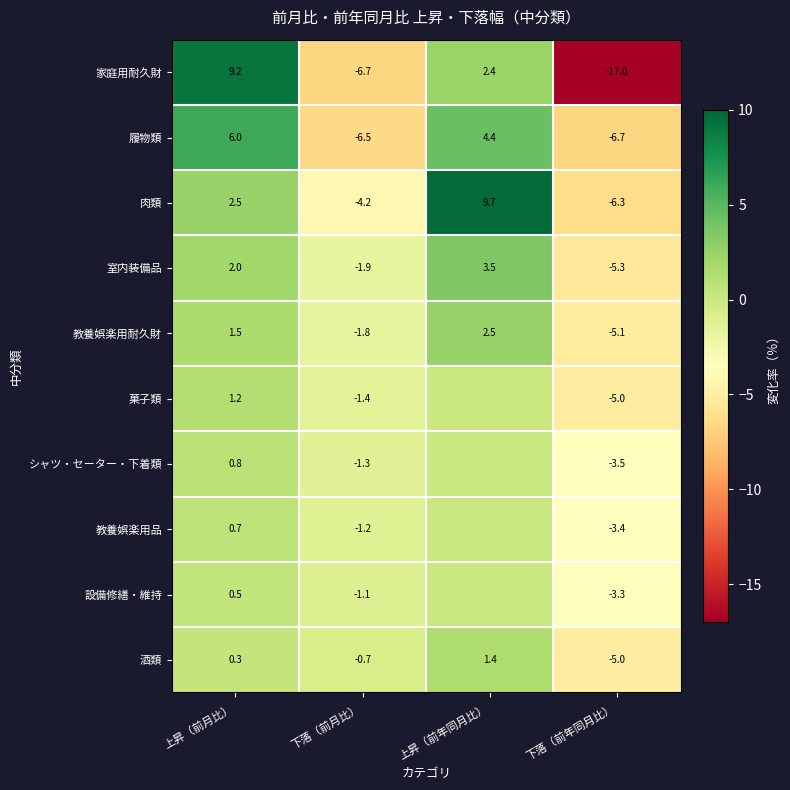

What is the difference between the 教養娯楽用耐久財 values at 上昇（前月比） and 下落（前月比）?

3.3